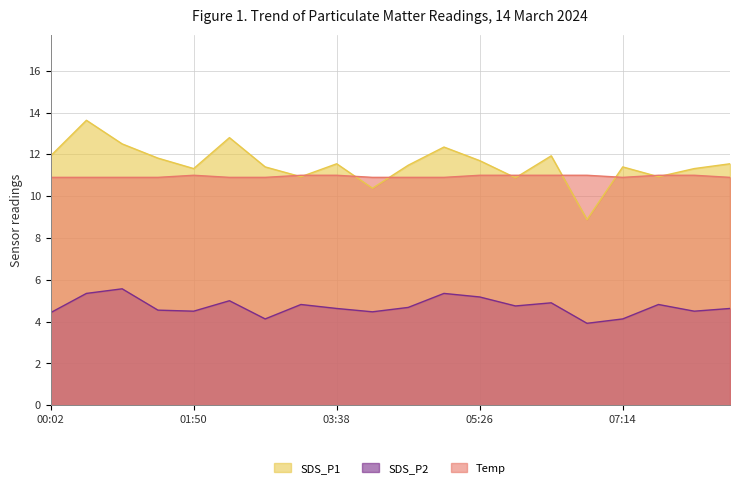

How many lines are shown in the chart?

3